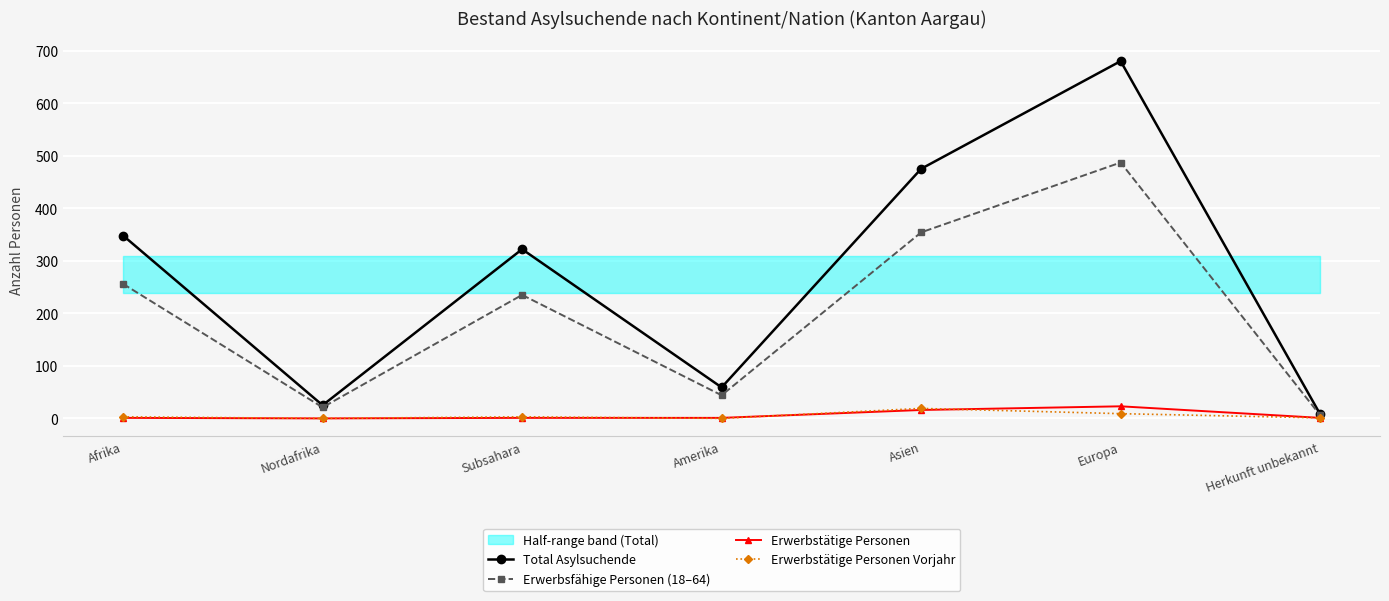

What is the value of the Total Asylsuchende point at the 3rd from the left?

322